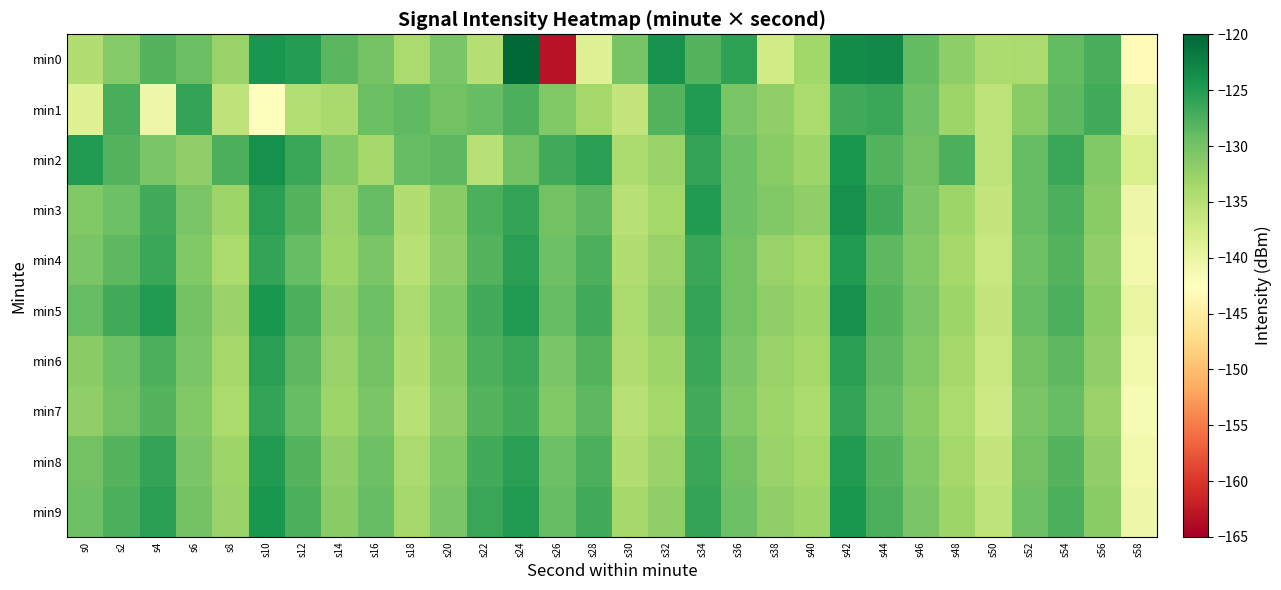

Rank the series by their maximum value, from highest to lowest.

min0, min2, min3, min5, min9, min1, min4, min8, min6, min7